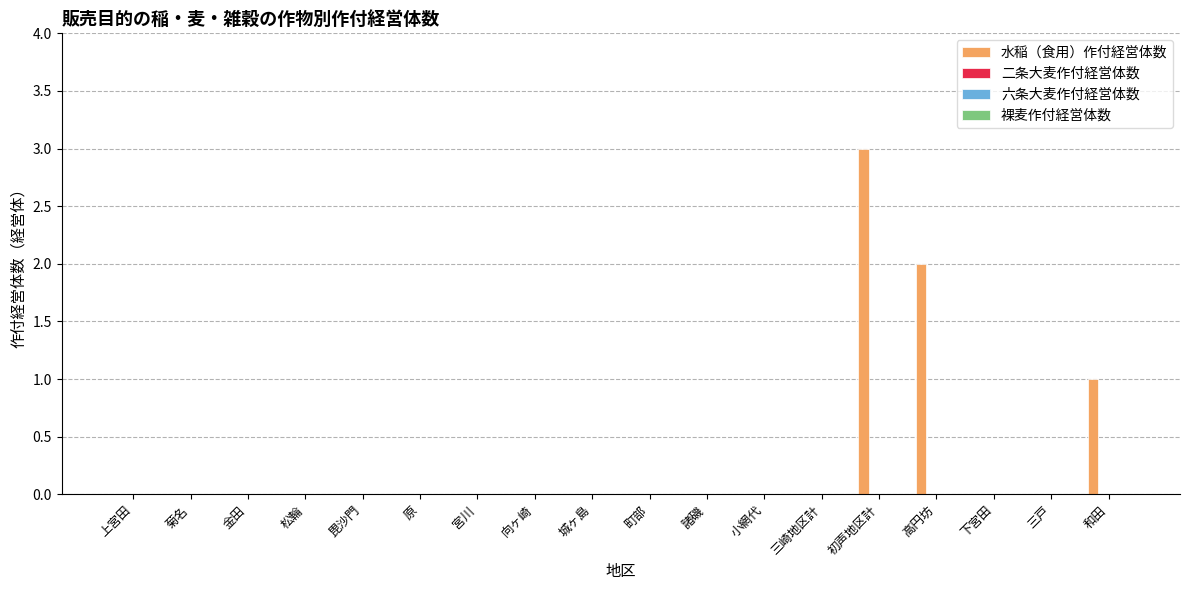

What is the greatest value displayed?

3